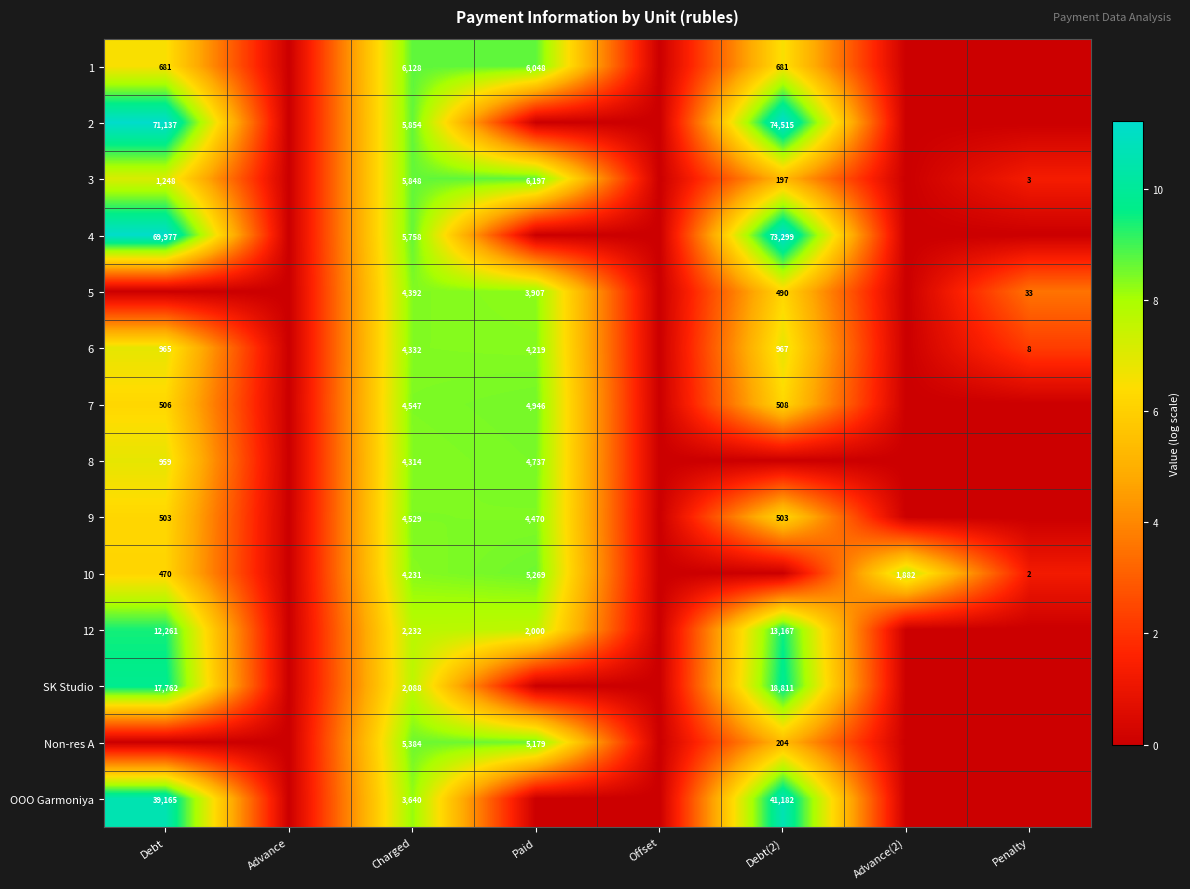

The 7 series shows 6542 at Charged. True or false?

False